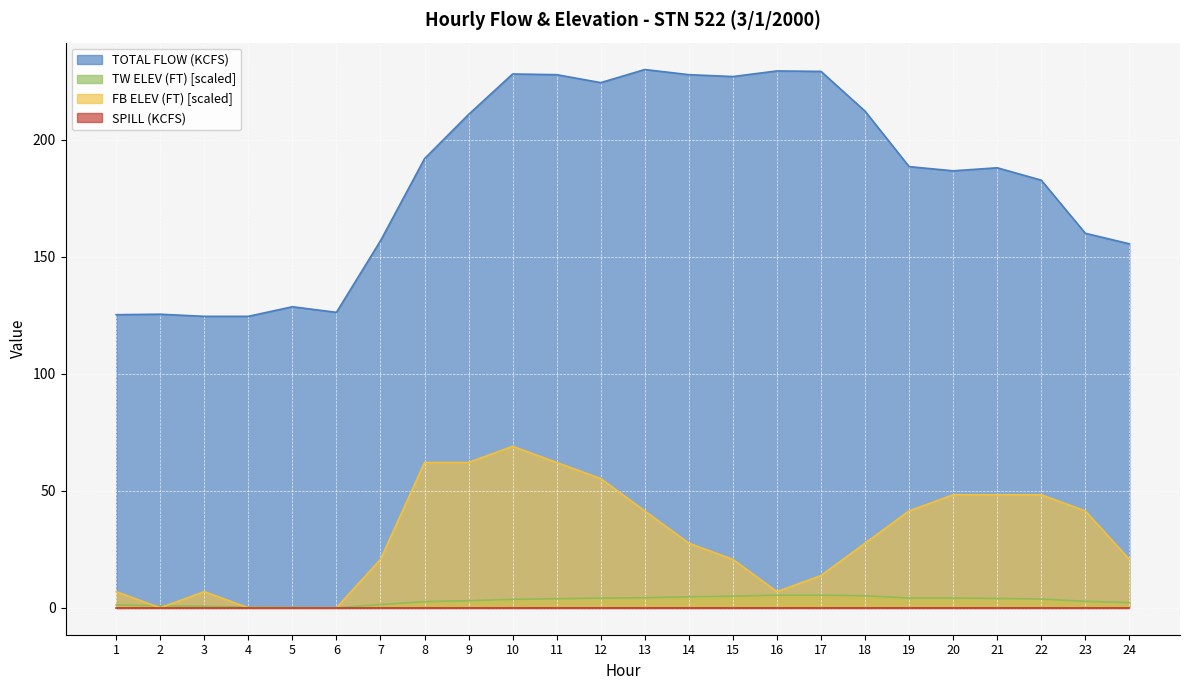

Which series has the largest total across all categories?

TOTAL FLOW (KCFS)